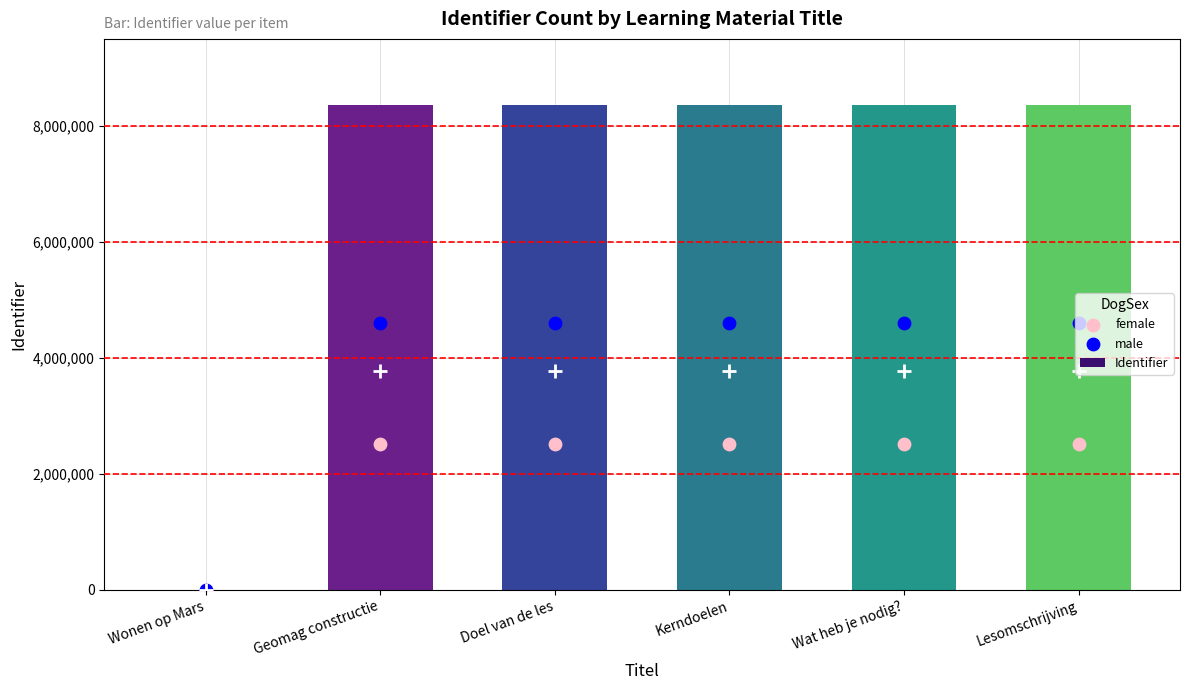

At which category is the sum across all series the highest?

Lesomschrijving